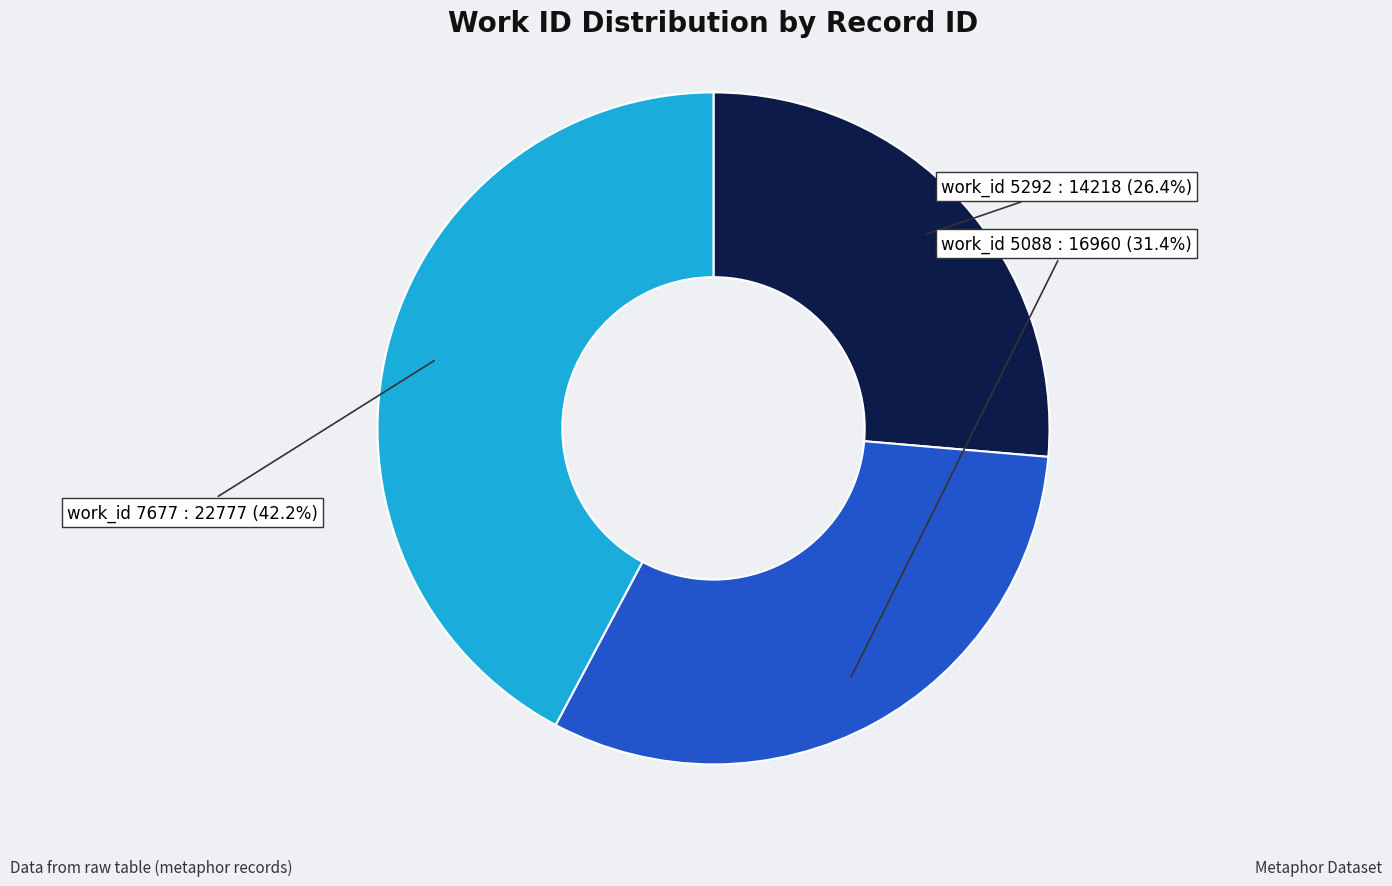

Does any single category account for the majority?

No